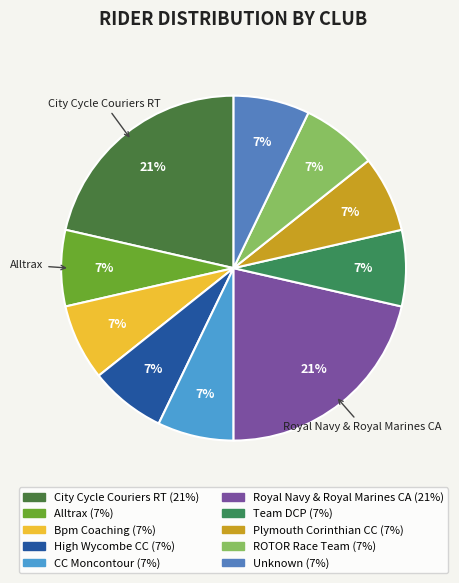

Is it true that Plymouth Corinthian CC is 1% of the pie?

False